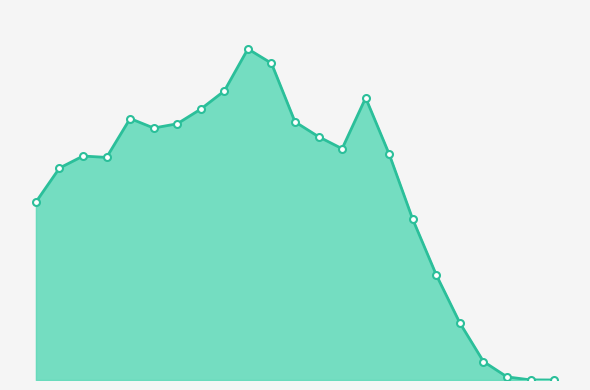

Does the chart display data point markers on the line(s)?

No